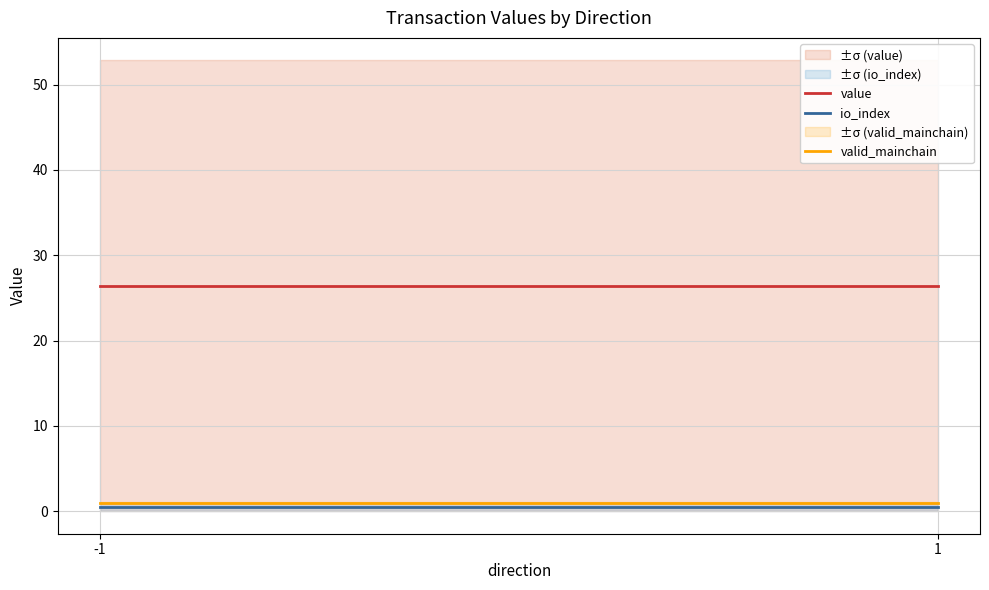

The value series shows 26.4 at 1. True or false?

True